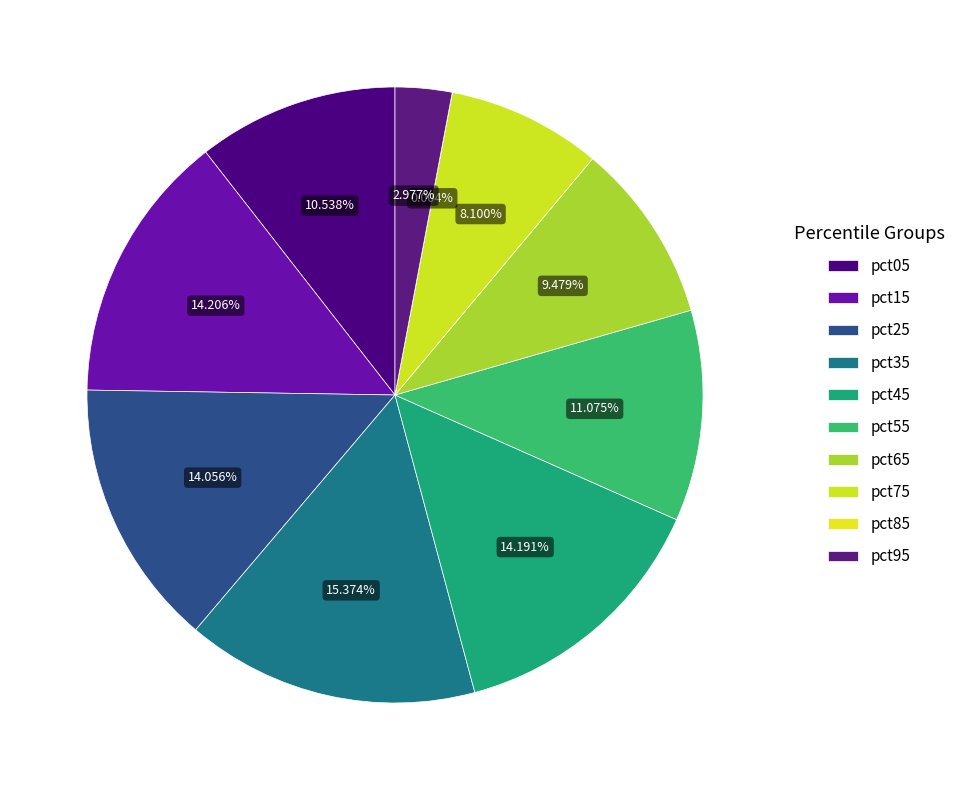

Does pct45 account for over 50% of the chart?

No